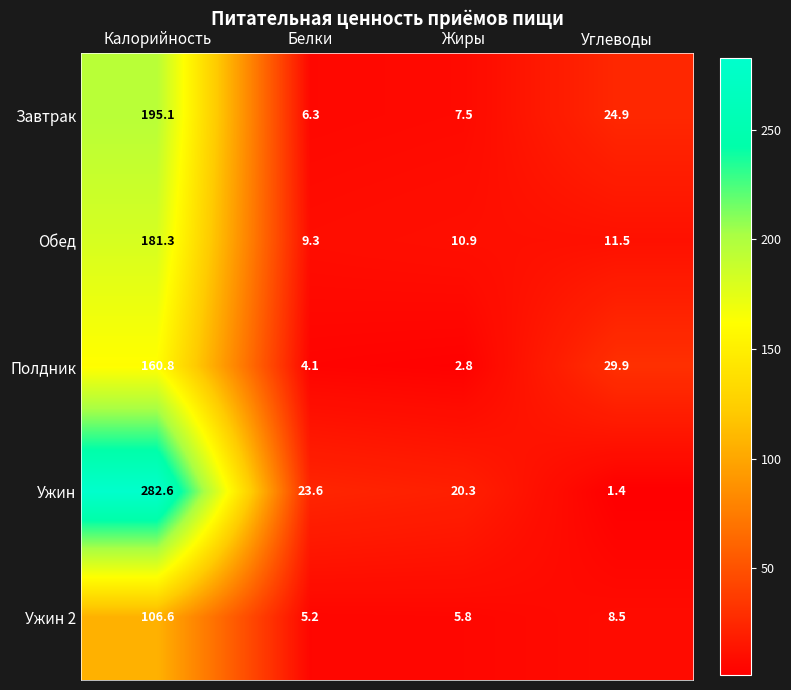

Reading left to right, list all the values displayed in this chart.

Завтрак: Калорийность=195.1	Белки=6.3	Жиры=7.5	Углеводы=24.9
Обед: Калорийность=181.3	Белки=9.3	Жиры=10.9	Углеводы=11.5
Полдник: Калорийность=160.8	Белки=4.1	Жиры=2.8	Углеводы=29.9
Ужин: Калорийность=282.6	Белки=23.6	Жиры=20.3	Углеводы=1.4
Ужин 2: Калорийность=106.6	Белки=5.2	Жиры=5.8	Углеводы=8.5